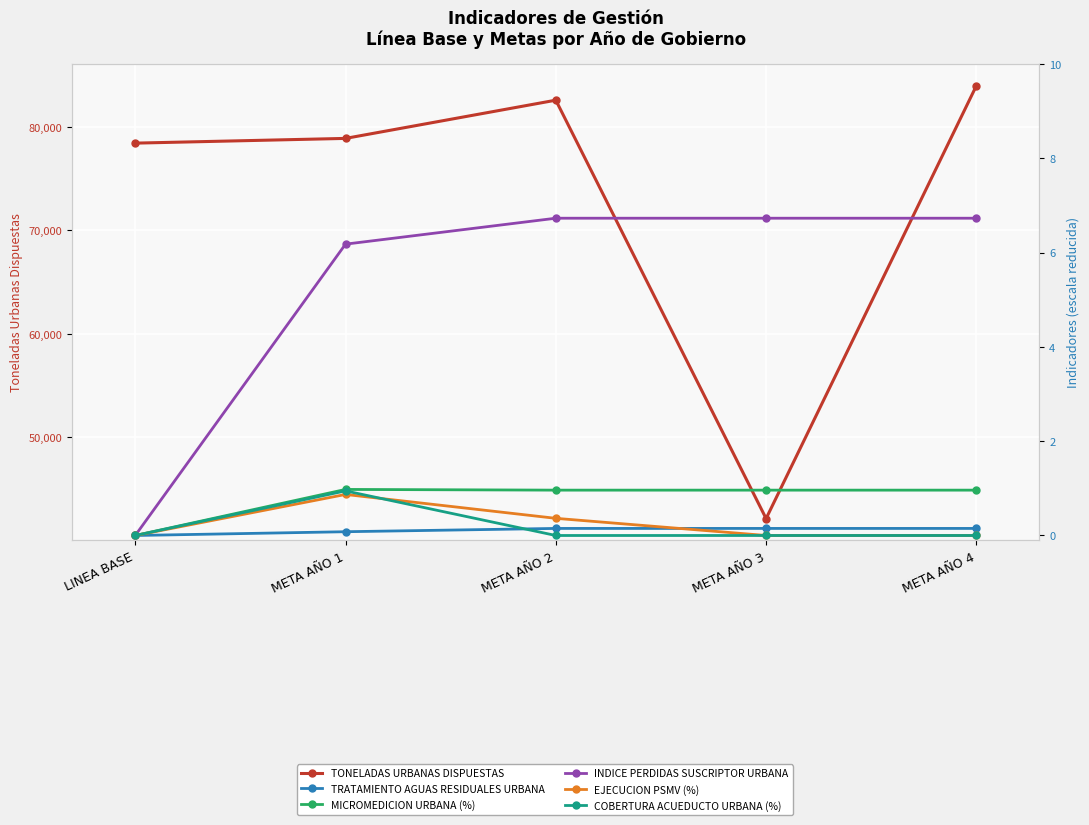

How many lines are shown in the chart?

6